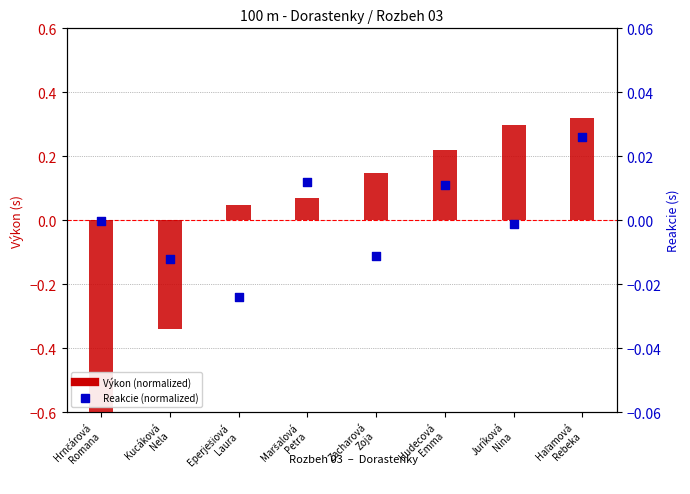

Which series contains the lowest Y value?

Výkon (normalized)